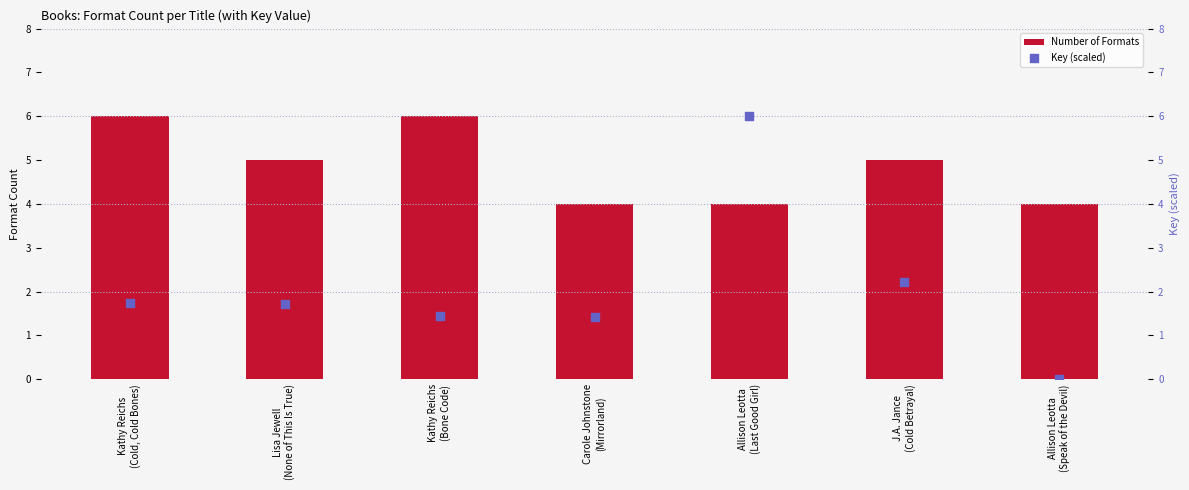

Is the value of Number of Formats at Allison Leotta
(Speak of the Devil) greater than the value of Key (scaled) at Allison Leotta
(Speak of the Devil)?

Yes